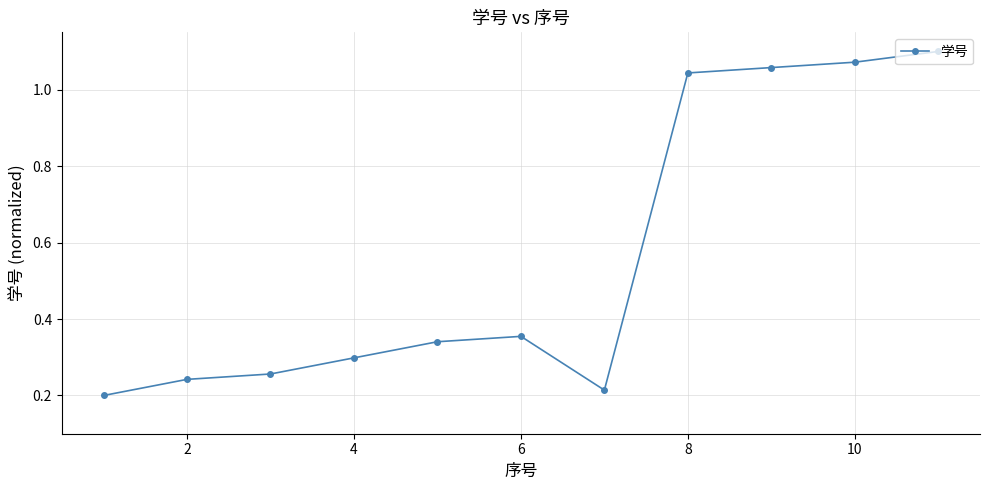

What is the difference between the maximum and minimum values?

0.9